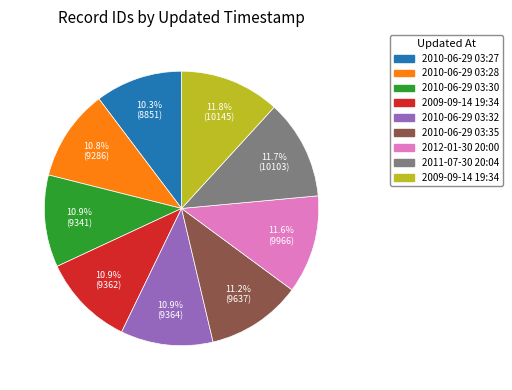

To the nearest percent, what is the average slice percentage?

11%